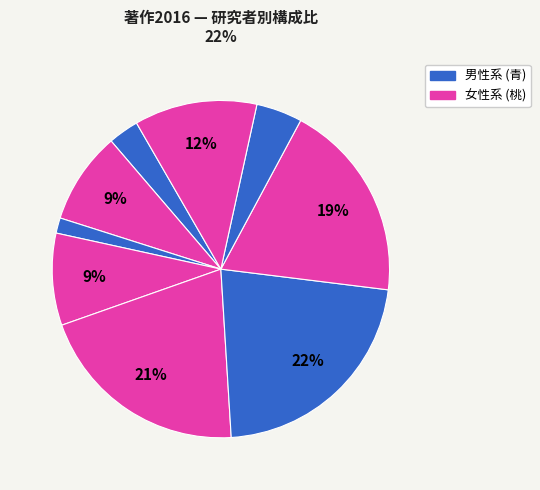

How many slices are in this pie chart?

9